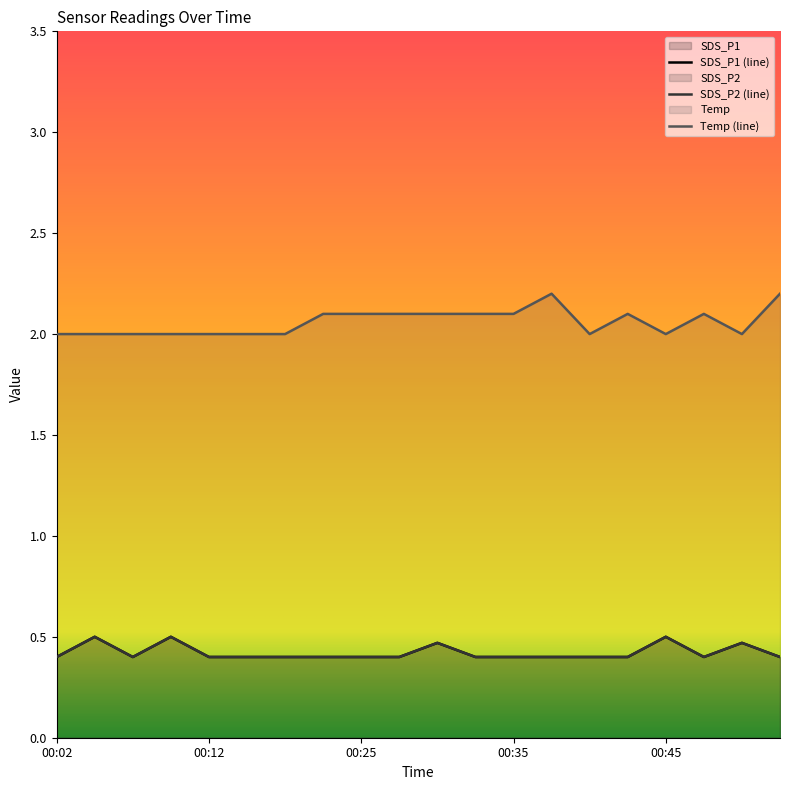

At how many categories does at least one series exceed 2?

10